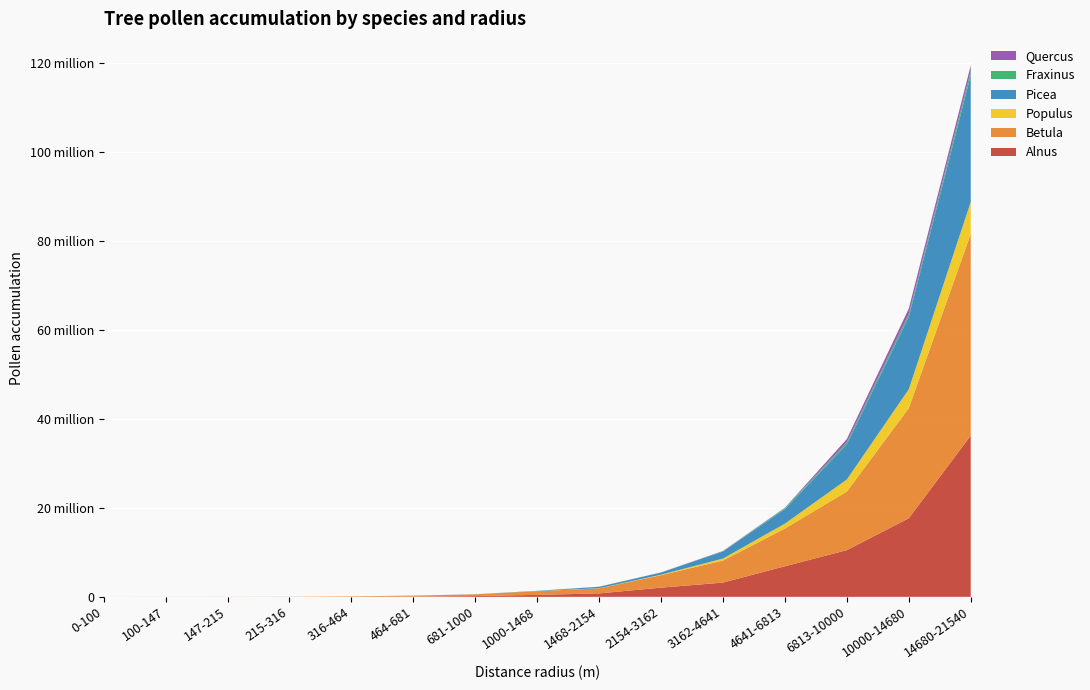

Reading left to right, transcribe all the data shown in this chart.

Alnus: 595.2	1357.5	6047.0	4629.5	15246.0	54983.9	174319.3	444730.5	773298.7	2070348.9	3206583.4	6875486.2	10488264.8	17652278.0	36224344.8
Betula: 2127.9	3004.9	5956.2	23322.3	97504.6	224232.5	382634.1	827545.9	1135900.1	2799646.1	4950371.0	8466565.2	13157532.6	24732120.8	45272032.1
Populus: 0.0	0.0	0.0	0.0	0.0	111.8	2702.7	19392.9	30143.0	117391.6	445048.9	1105433.0	2716793.7	4233707.9	7195407.2
Picea: 0.0	0.0	0.0	0.0	0.0	3304.5	18196.9	55062.8	315158.2	479033.1	1592690.1	3266600.6	7903420.4	16279237.1	28437965.6
Fraxinus: 0.0	0.0	0.0	0.0	0.0	0.0	1224.4	13931.3	26278.8	9398.4	43462.3	221286.5	450048.4	612657.7	888364.8
Quercus: 0.0	0.0	0.0	0.0	0.0	335.1	5205.8	0.0	1297.7	17635.6	72360.2	83701.4	727249.7	1226219.4	1324601.7